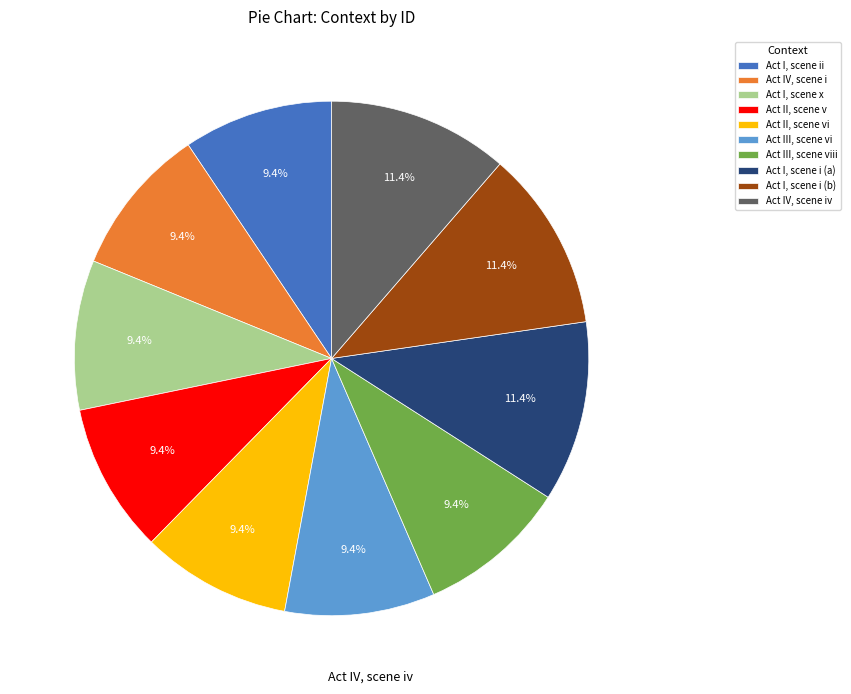

Approximately how many times larger is the value at Act I, scene ii compared to Act II, scene vi?

1.0